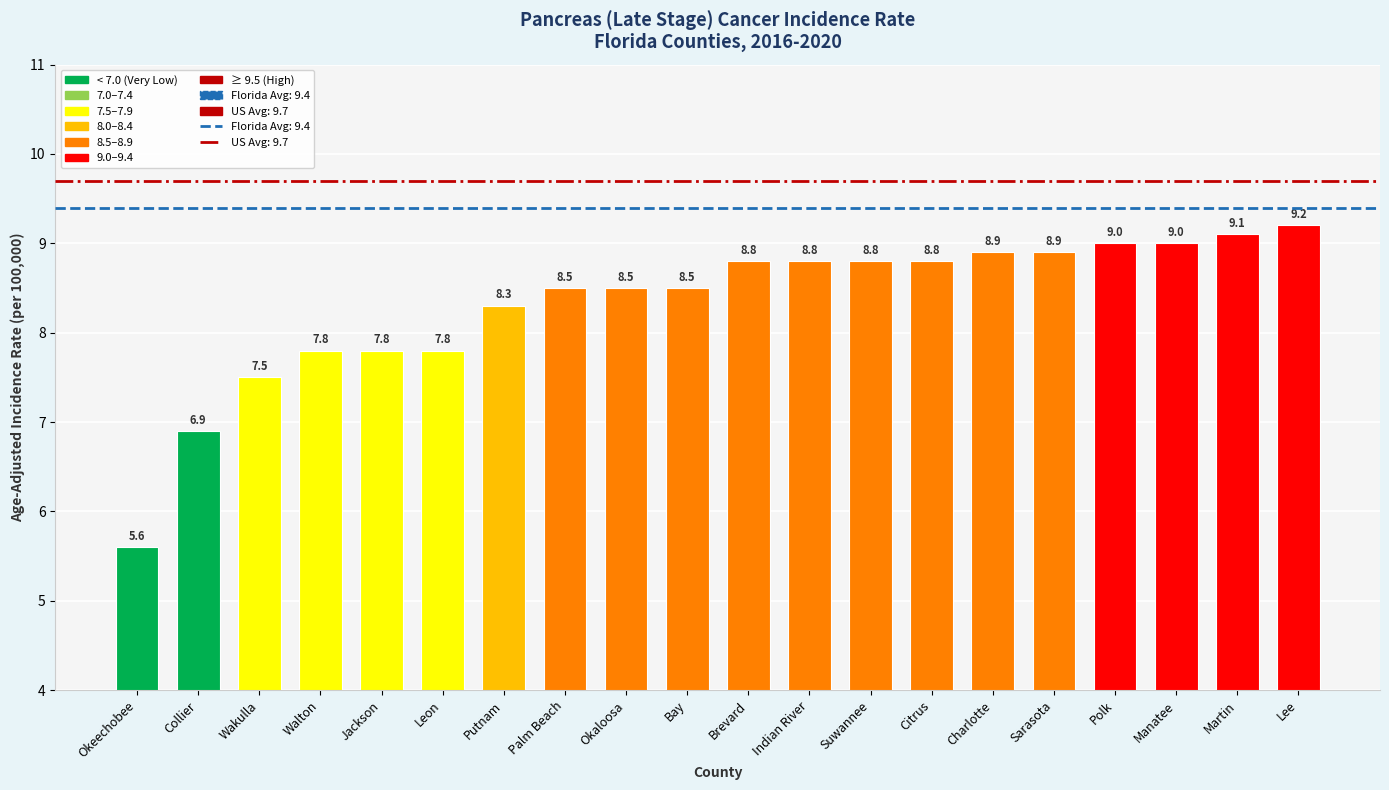

Reading left to right, transcribe all the data shown in this chart.

5.6	6.9	7.5	7.8	7.8	7.8	8.3	8.5	8.5	8.5	8.8	8.8	8.8	8.8	8.9	8.9	9.0	9.0	9.1	9.2